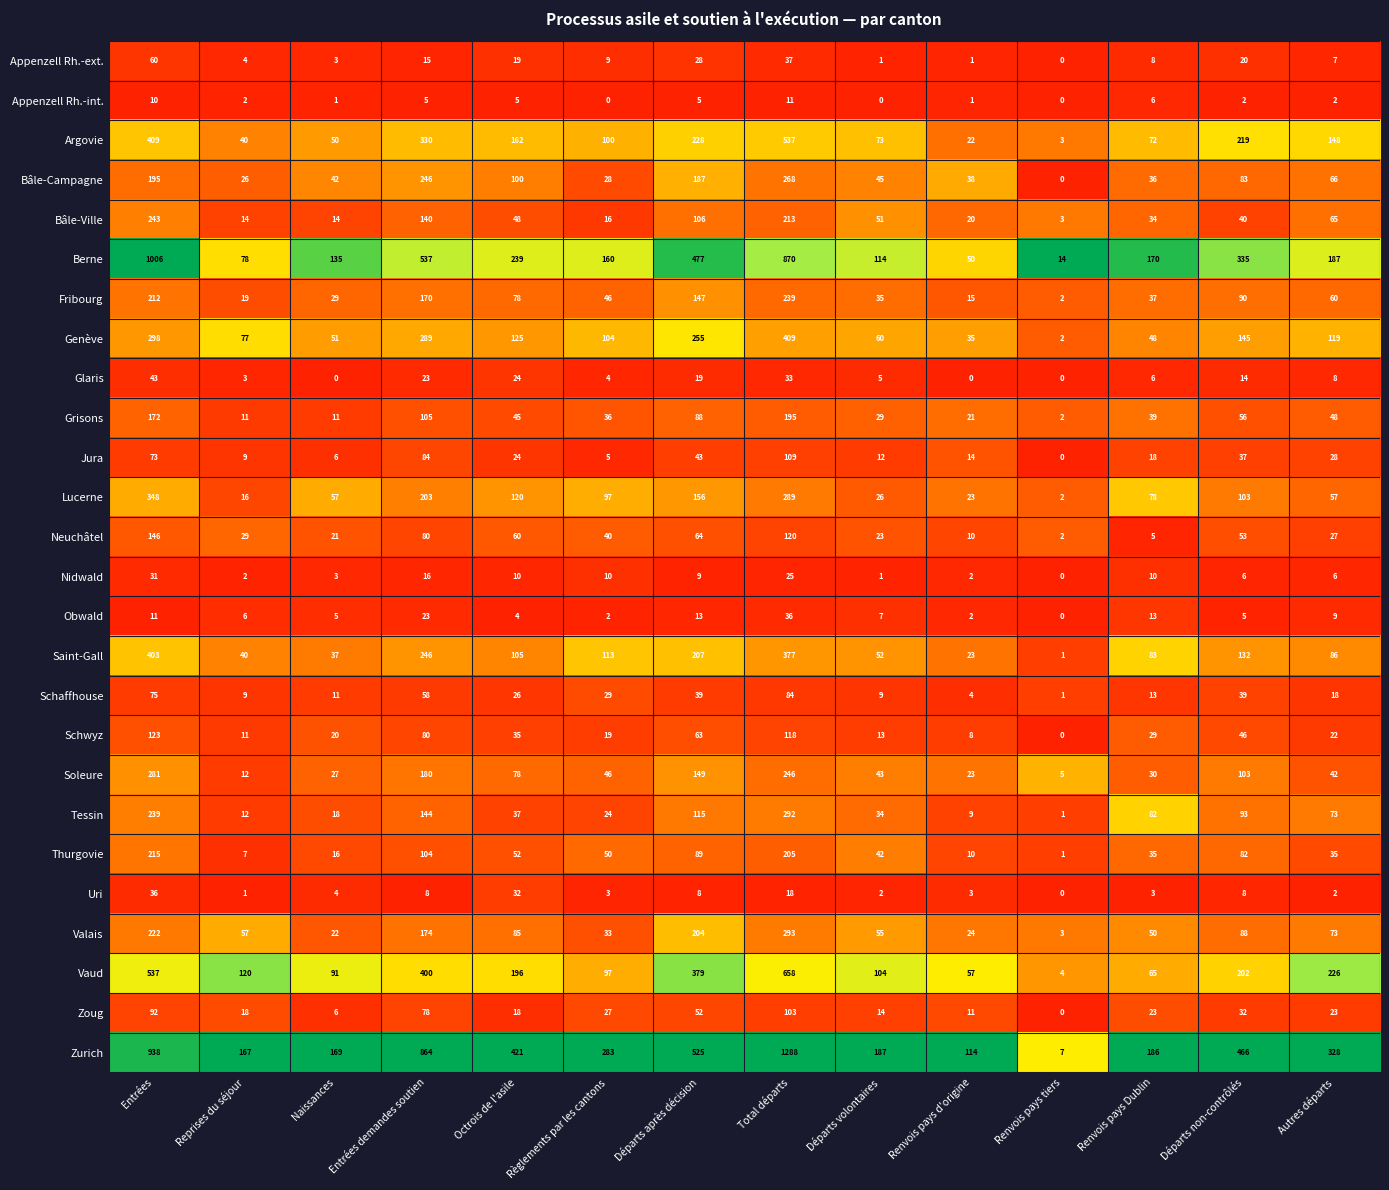

True or false: Obwald has a value of 5 at Naissances.

True